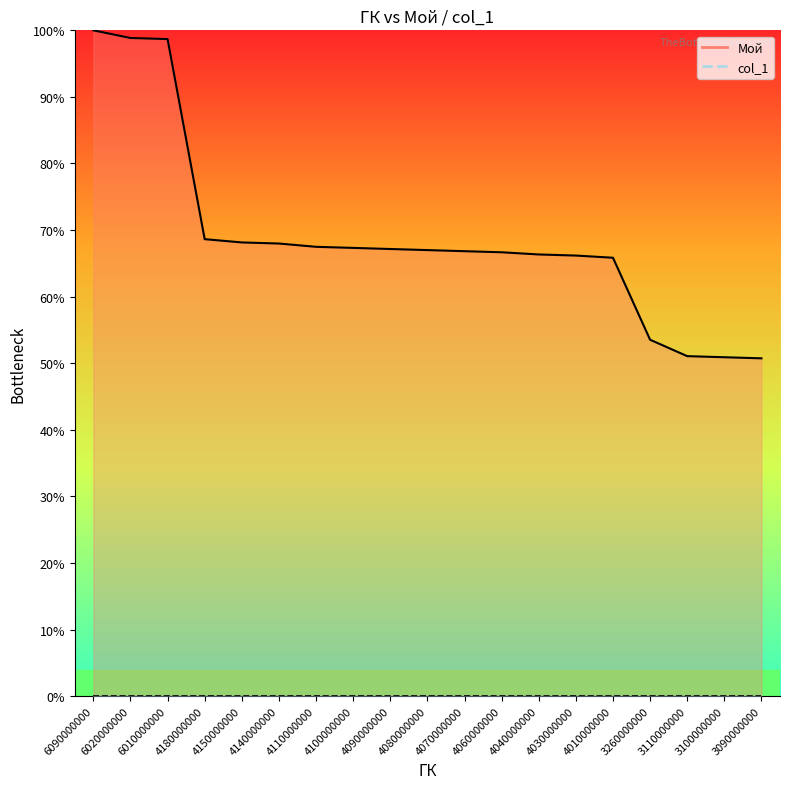

True or false: the data shows 117.9 at 4040000000.

False